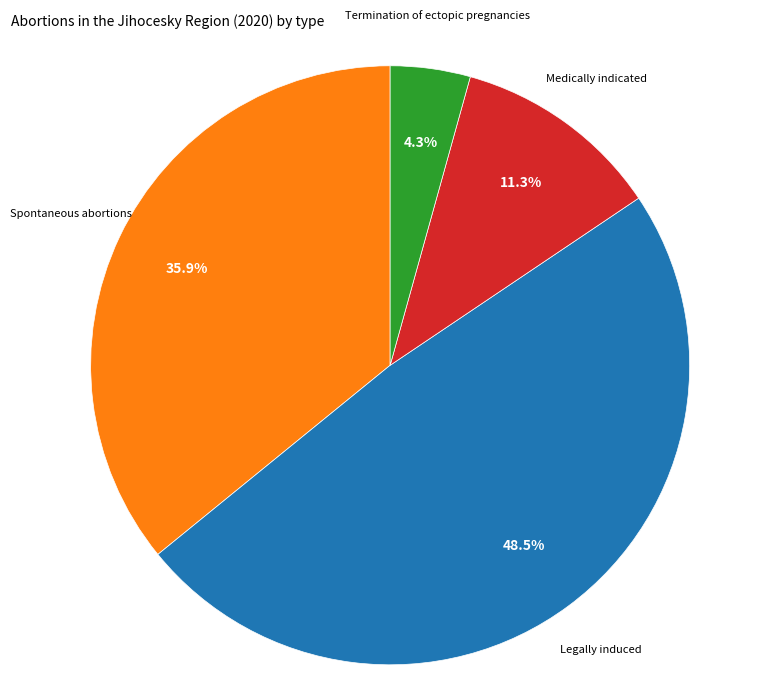

Does any single category account for the majority?

No